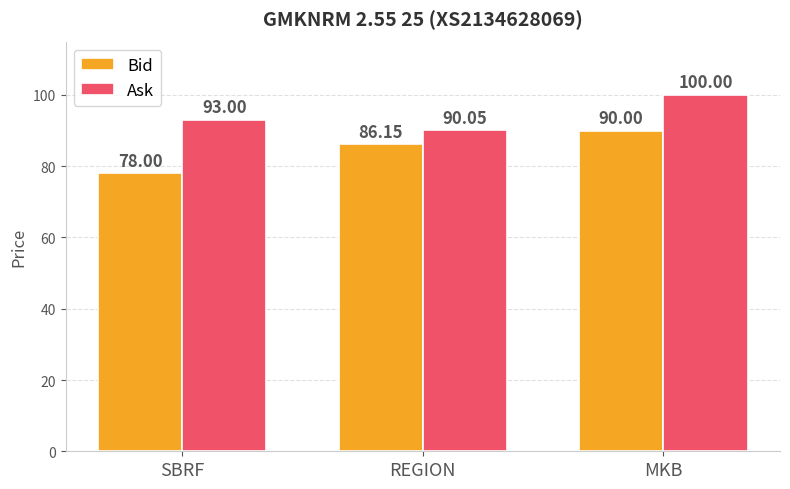

Rank the categories by Ask value from lowest to highest.

REGION, SBRF, MKB